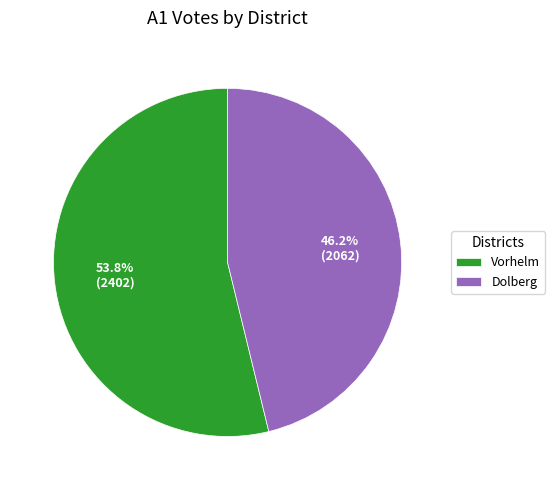

True or false: Vorhelm accounts for 54% of the total.

True